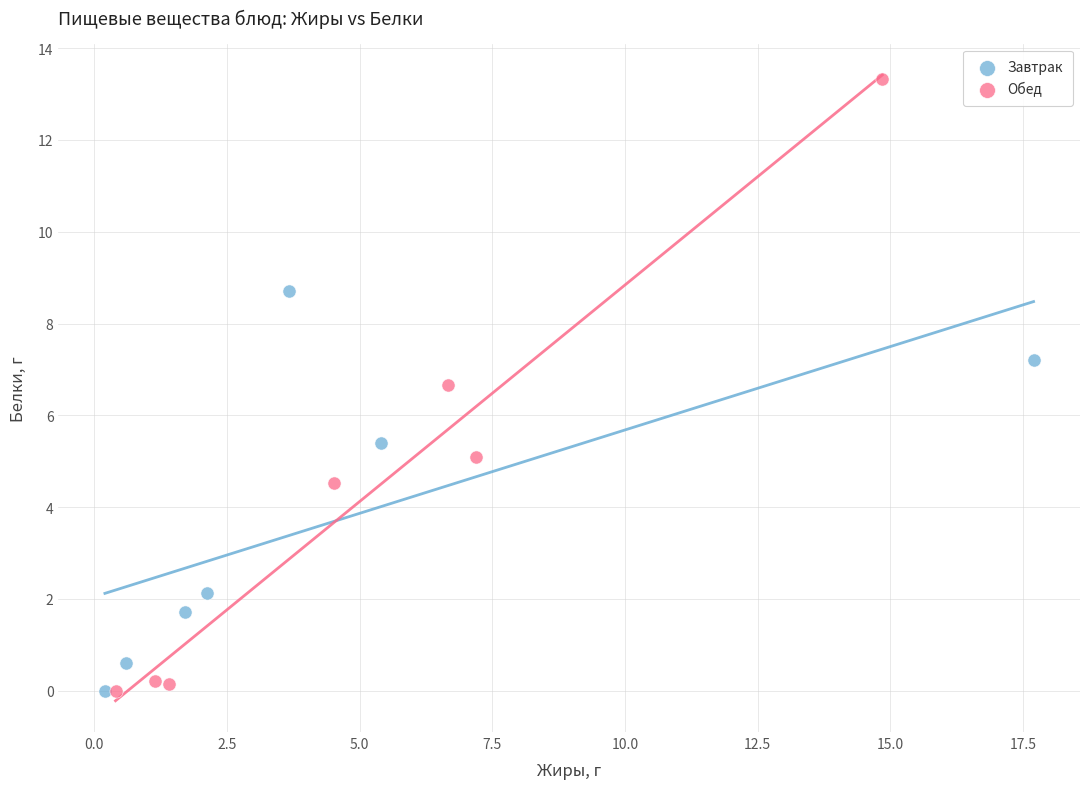

Which series contains the highest Y value?

Обед